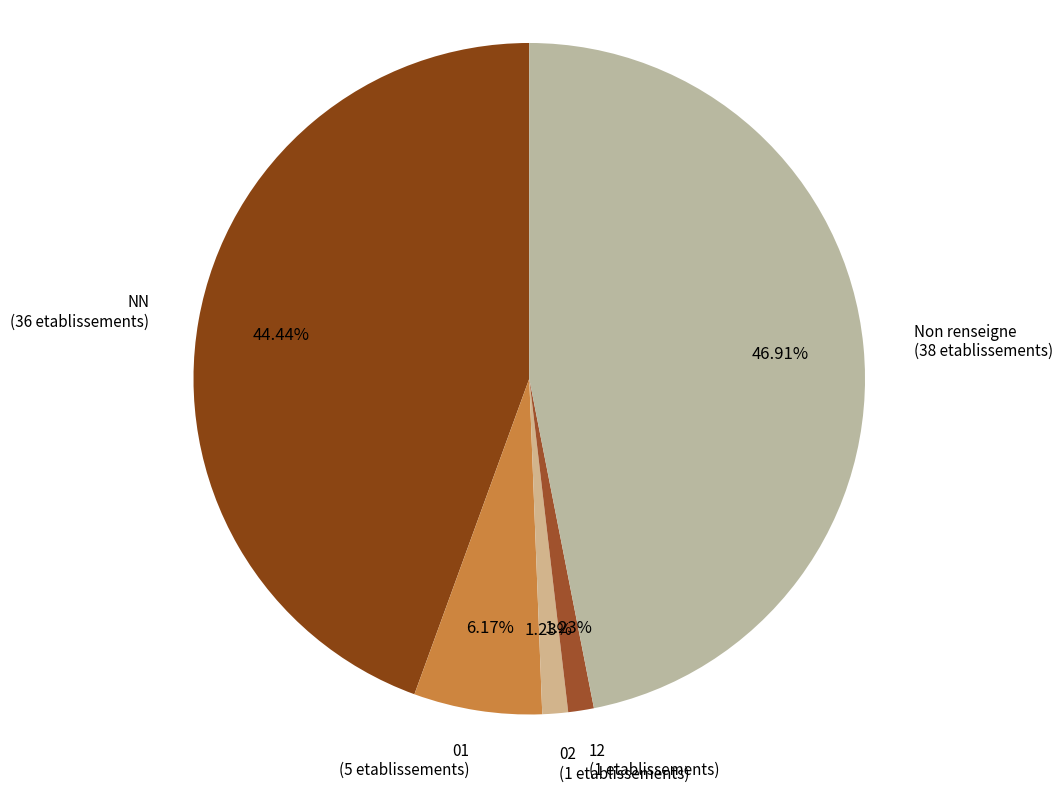

True or false: 02 accounts for 11% of the total.

False